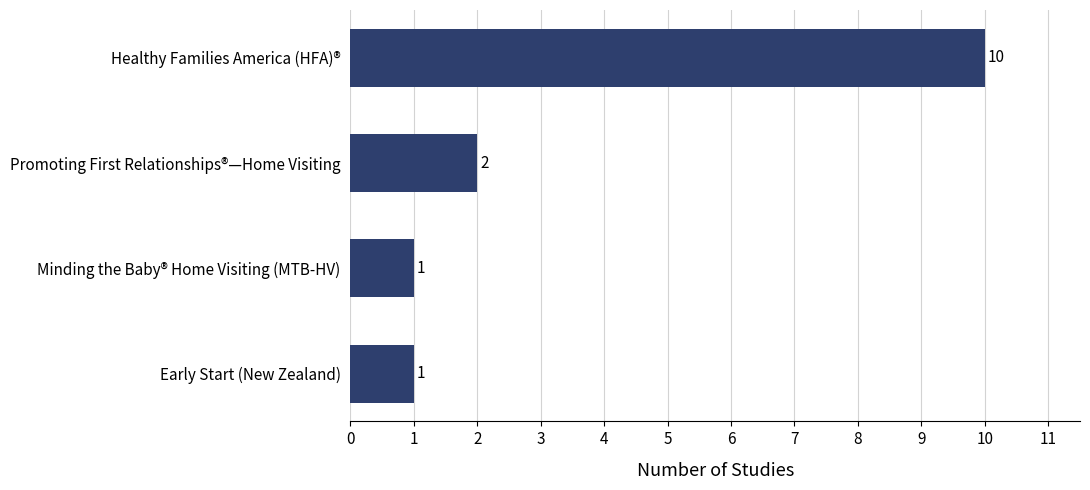

The chart shows a value of 0 at Early Start (New Zealand). True or false?

False